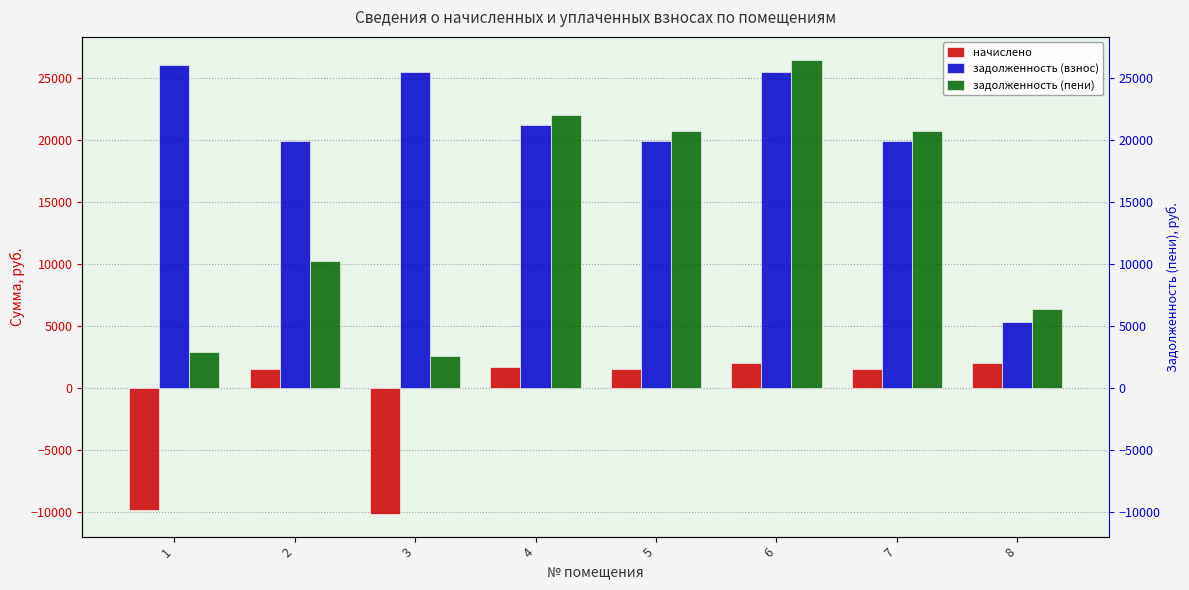

What is the approximate value of задолженность (взнос) at 3?

25450.7